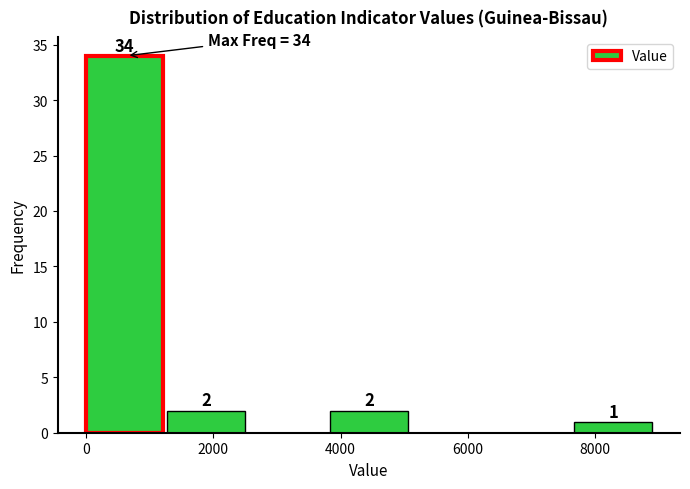

Over which range of the x-axis is the bar tallest?

0 to 1200